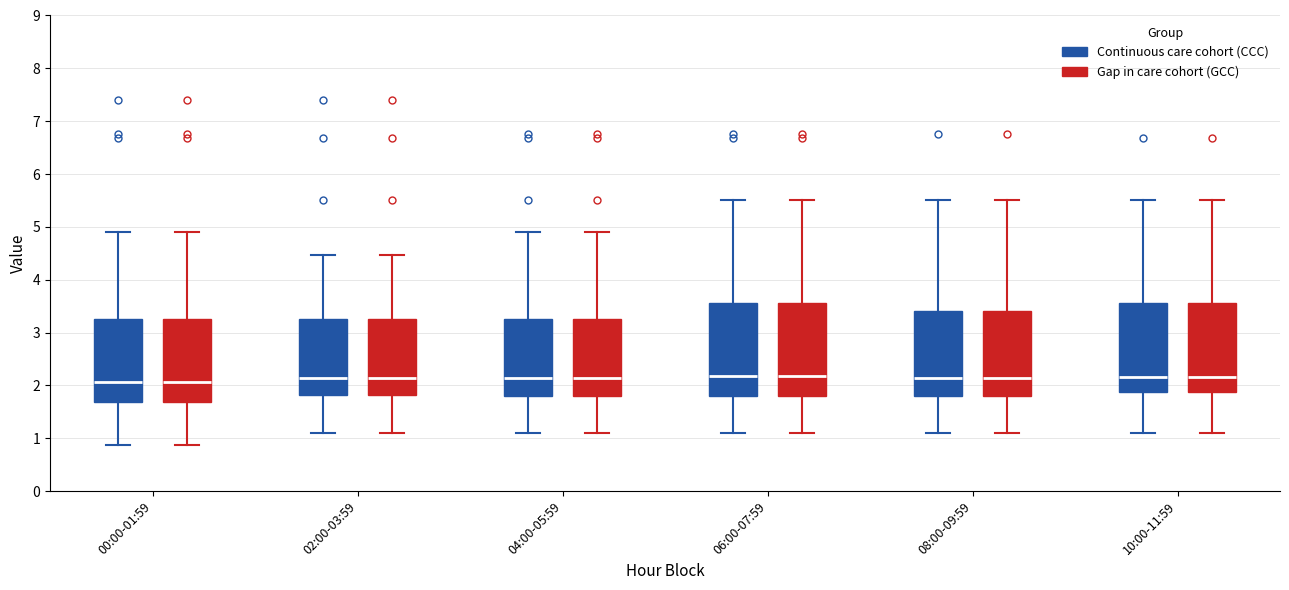

Reading left to right, transcribe this box plot: for each box, give where its median line is, the range the box spans, and where its two whiskers end, as read against the y-axis. The values are not printed on the chart, so give them approximately, as read against the axis.

00:00-01:59 (Continuous care cohort (CCC)): median 2.1, box 1.7 to 3.3, whiskers 0.9 to 4.9
00:00-01:59 (Gap in care cohort (GCC)): median 2.1, box 1.7 to 3.3, whiskers 0.9 to 4.9
02:00-03:59 (Continuous care cohort (CCC)): median 2.2, box 1.8 to 3.3, whiskers 1.1 to 4.5
02:00-03:59 (Gap in care cohort (GCC)): median 2.2, box 1.8 to 3.3, whiskers 1.1 to 4.5
04:00-05:59 (Continuous care cohort (CCC)): median 2.2, box 1.8 to 3.3, whiskers 1.1 to 4.9
04:00-05:59 (Gap in care cohort (GCC)): median 2.2, box 1.8 to 3.3, whiskers 1.1 to 4.9
06:00-07:59 (Continuous care cohort (CCC)): median 2.2, box 1.8 to 3.6, whiskers 1.1 to 5.5
06:00-07:59 (Gap in care cohort (GCC)): median 2.2, box 1.8 to 3.6, whiskers 1.1 to 5.5
08:00-09:59 (Continuous care cohort (CCC)): median 2.2, box 1.8 to 3.4, whiskers 1.1 to 5.5
08:00-09:59 (Gap in care cohort (GCC)): median 2.2, box 1.8 to 3.4, whiskers 1.1 to 5.5
10:00-11:59 (Continuous care cohort (CCC)): median 2.2, box 1.9 to 3.6, whiskers 1.1 to 5.5
10:00-11:59 (Gap in care cohort (GCC)): median 2.2, box 1.9 to 3.6, whiskers 1.1 to 5.5